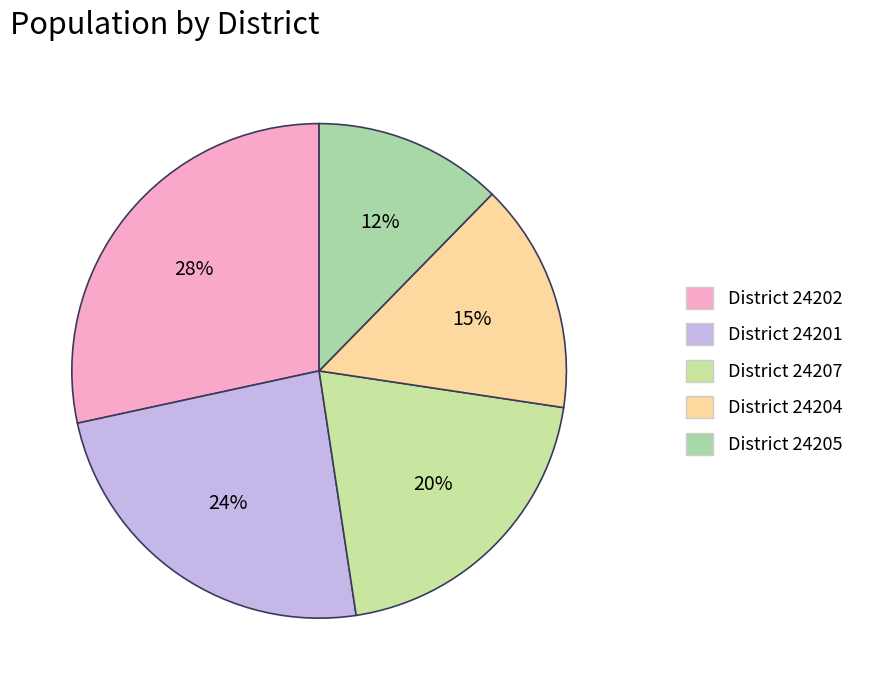

How many segments does this pie chart have?

5